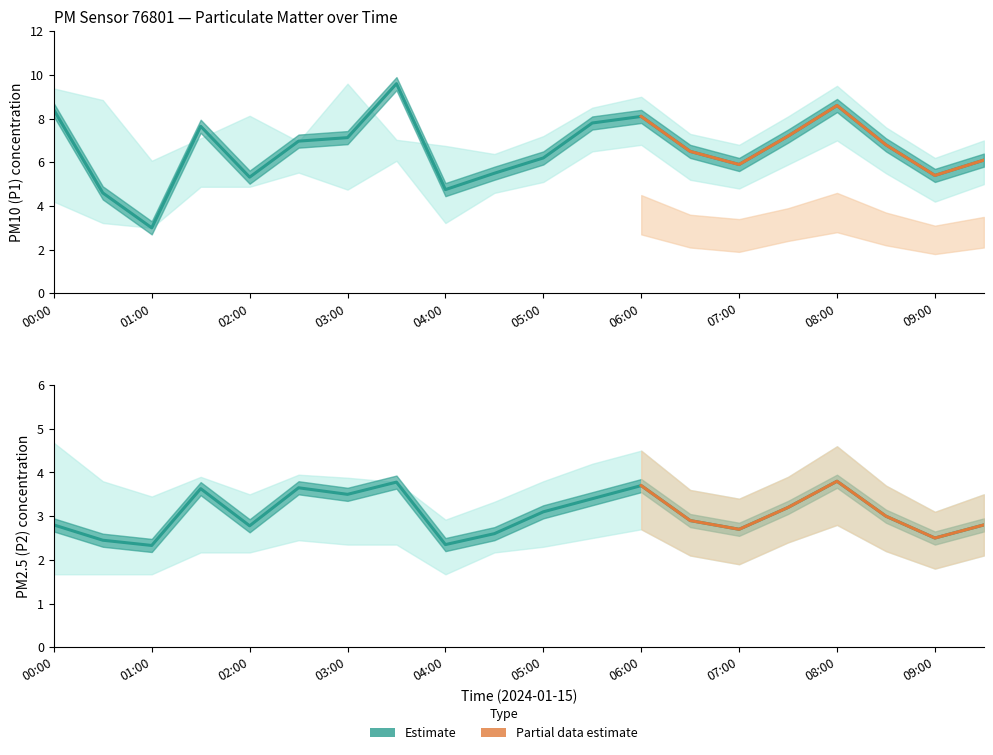

True or false: P1 and P2 cross at least once.

False